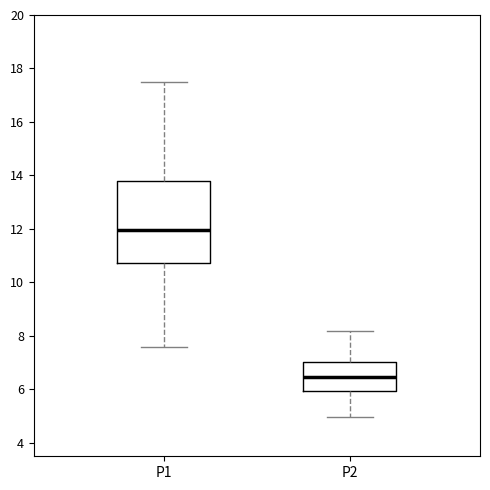

Where is the lower edge of the box for P2 on the y-axis? The values are not printed on the chart, so give them approximately, as read against the axis.

6.0